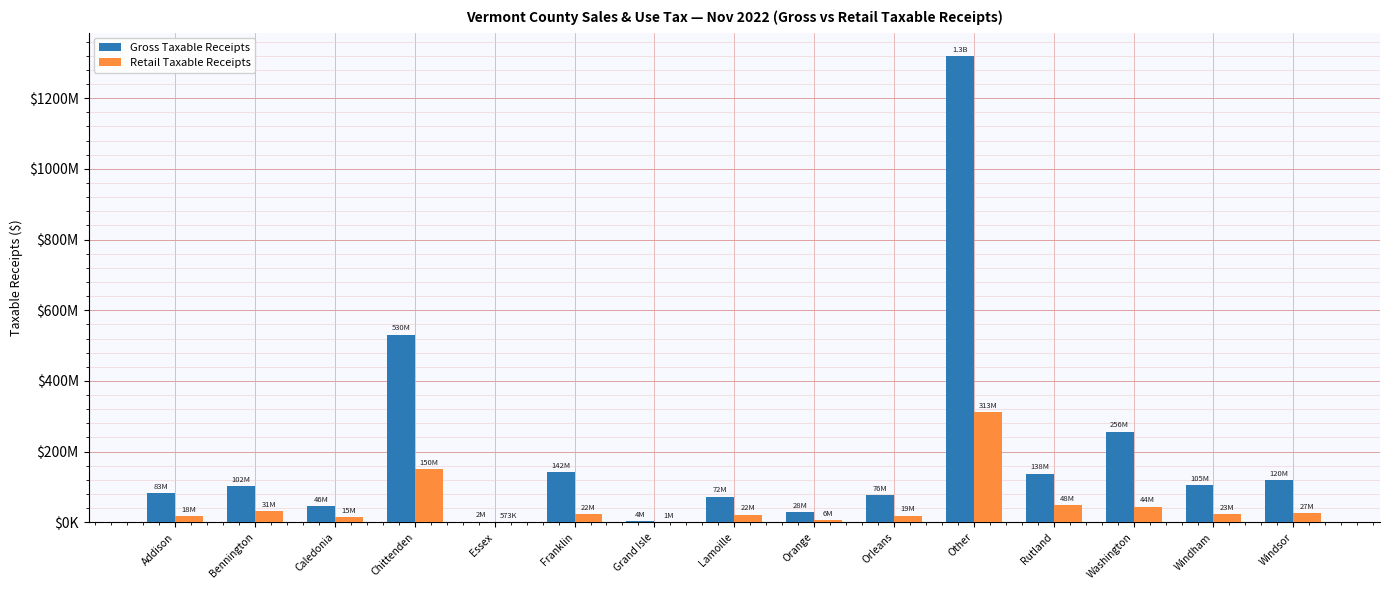

Is the value of Gross Taxable Receipts at Windsor greater than the value of Retail Taxable Receipts at Orleans?

Yes